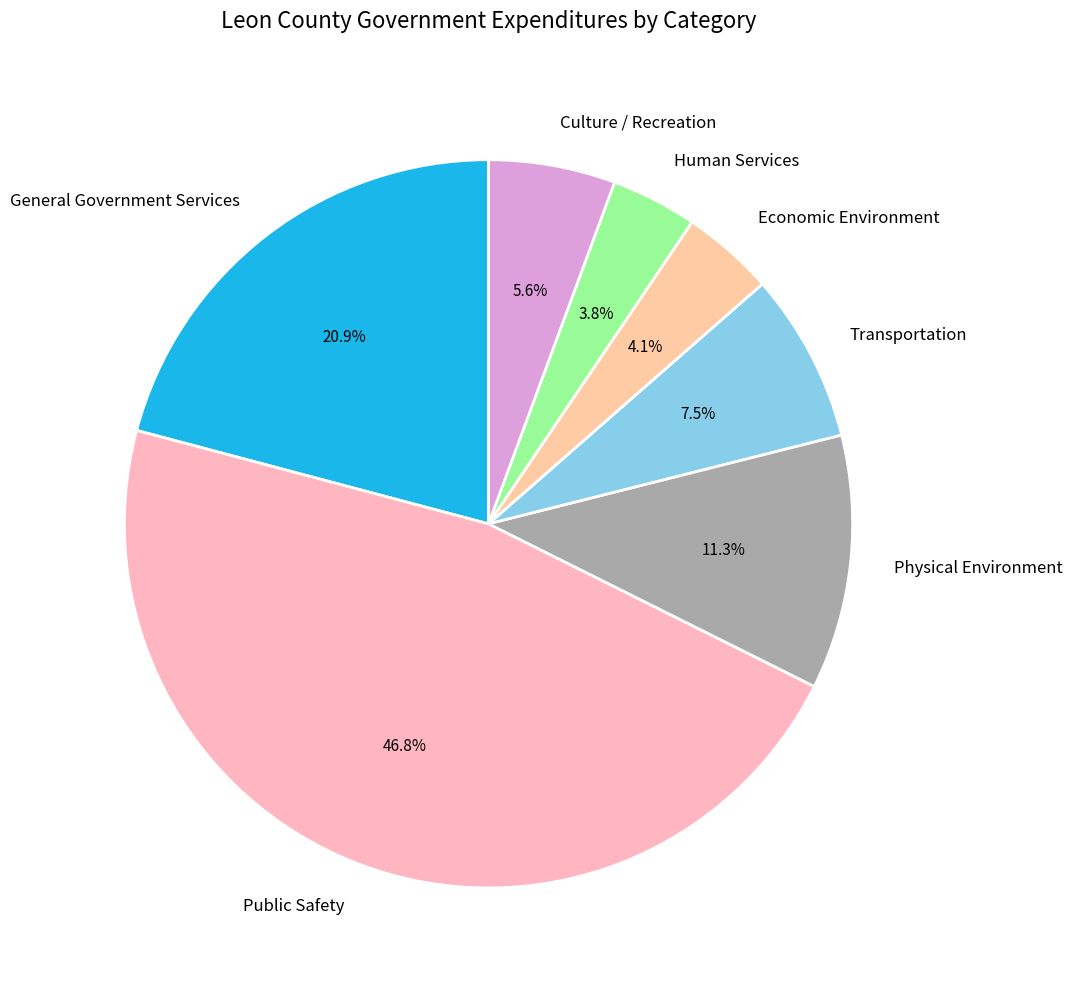

Is it true that Public Safety is 47% of the pie?

True